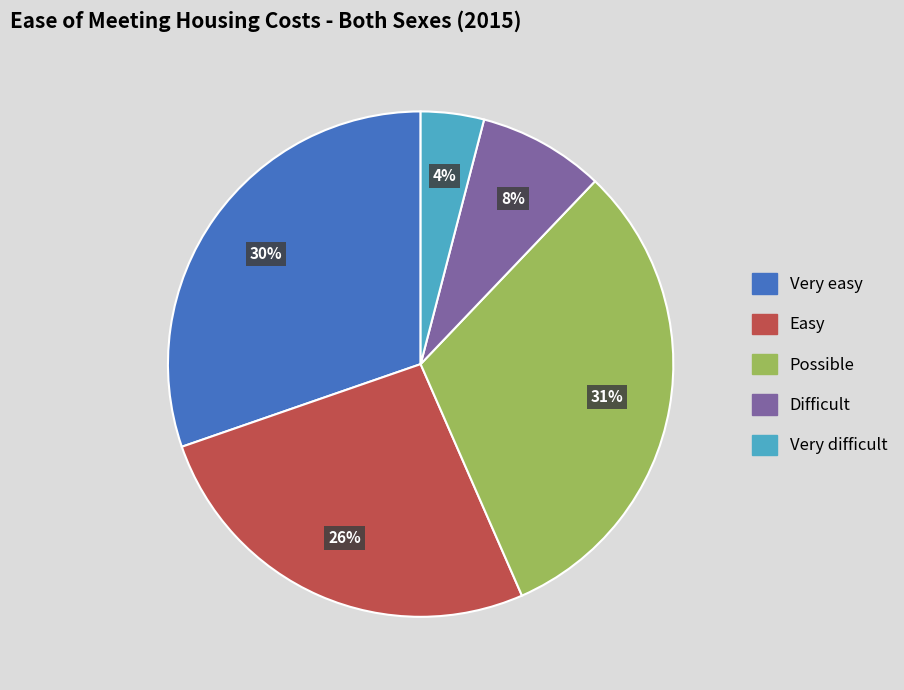

How many slices are in this pie chart?

5